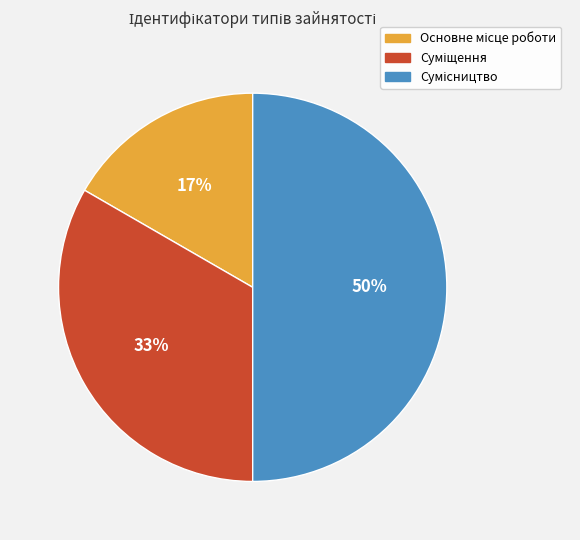

To the nearest percent, what is the difference between the largest and smallest slice percentages?

33%